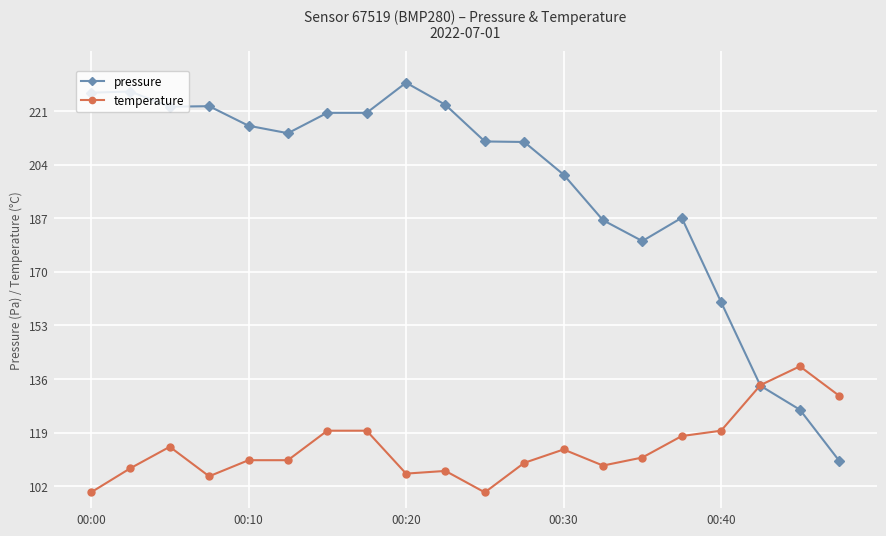

At how many categories does at least one series exceed 157?

17